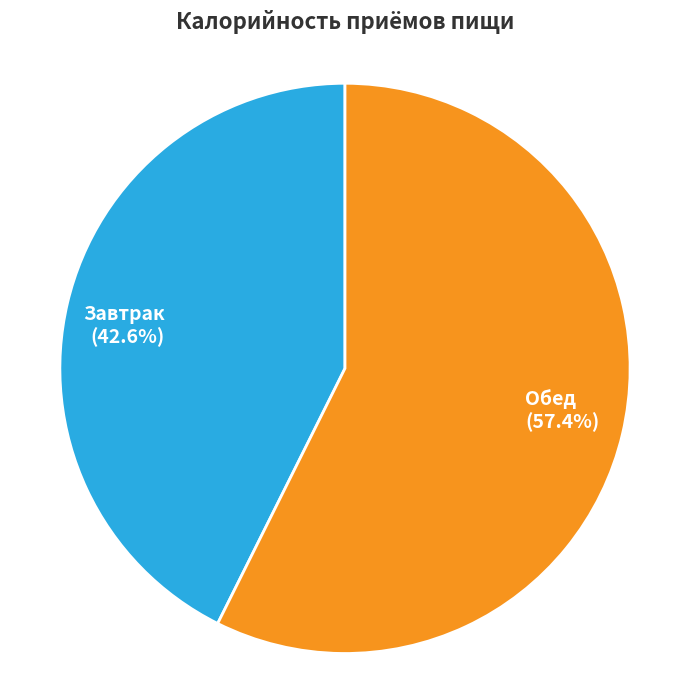

What percentage is the Завтрак slice, to the nearest percent?

43%